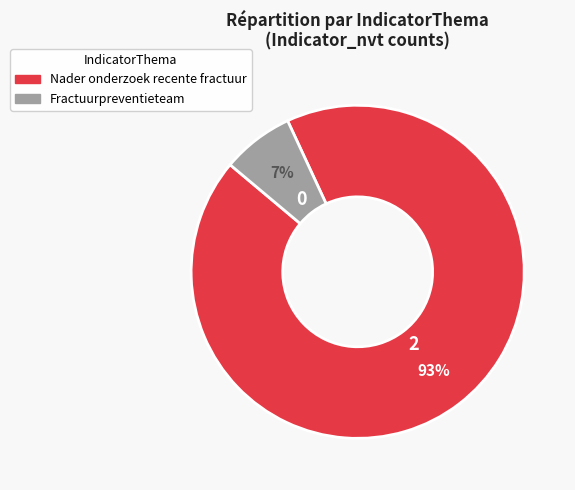

To the nearest percent, what is the average slice percentage?

50%